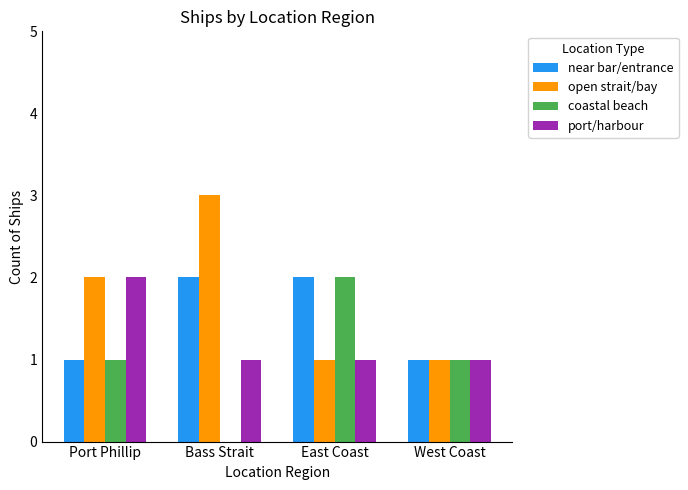

Reading left to right, what are all the values shown in this chart?

near bar/entrance: 1	2	2	1
open strait/bay: 2	3	1	1
coastal beach: 1	0	2	1
port/harbour: 2	1	1	1